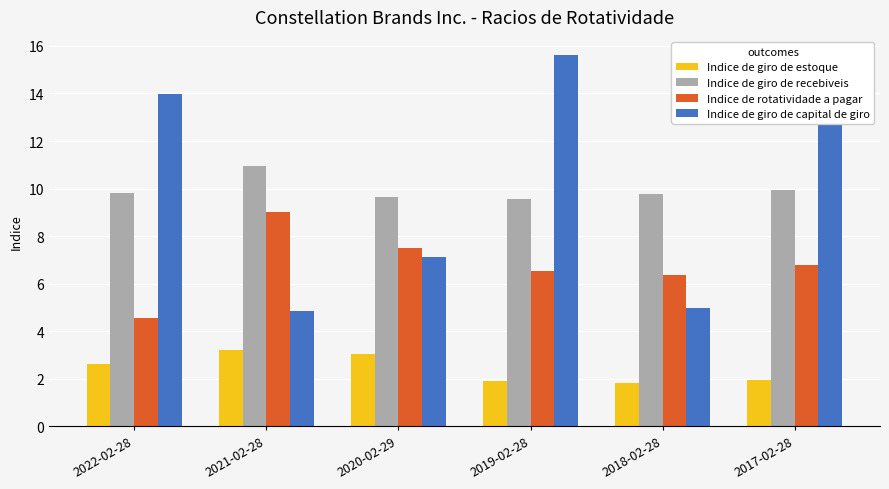

Rank the series at 2021-02-28 from lowest to highest value.

Indice de giro de estoque, Indice de giro de capital de giro, Indice de rotatividade a pagar, Indice de giro de recebiveis